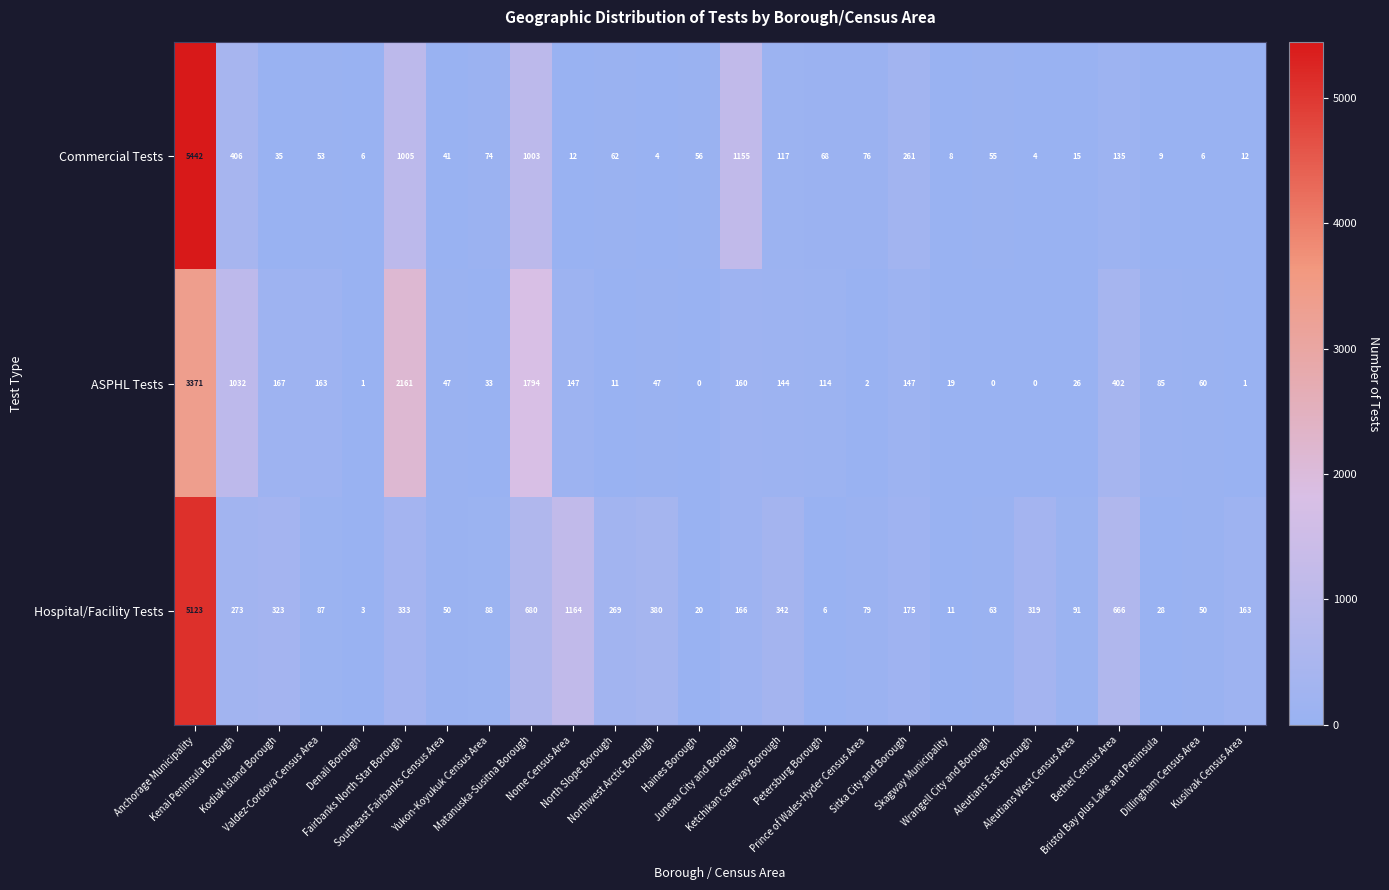

Rank the series by their maximum value, from lowest to highest.

ASPHL Tests, Hospital/Facility Tests, Commercial Tests